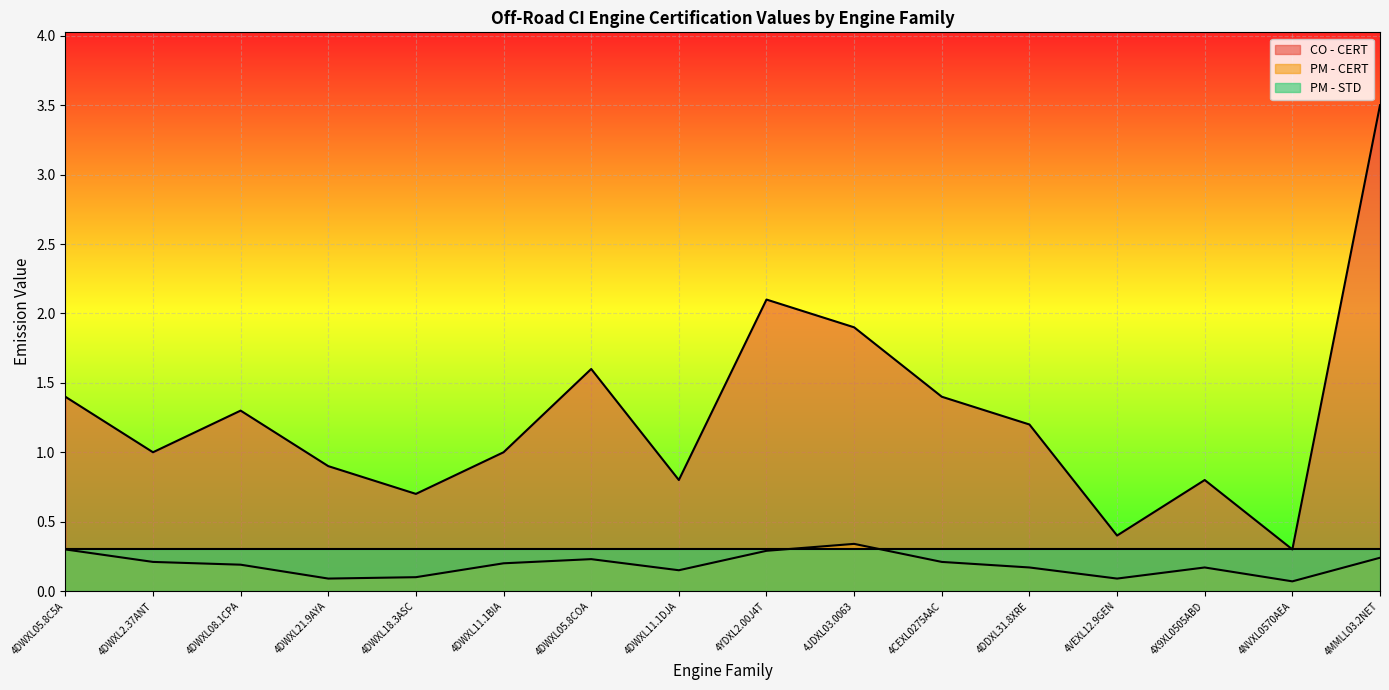

Between 4DWXL2.37ANT and 4YDXL2.00J4T, which series saw the biggest shift?

CO - CERT